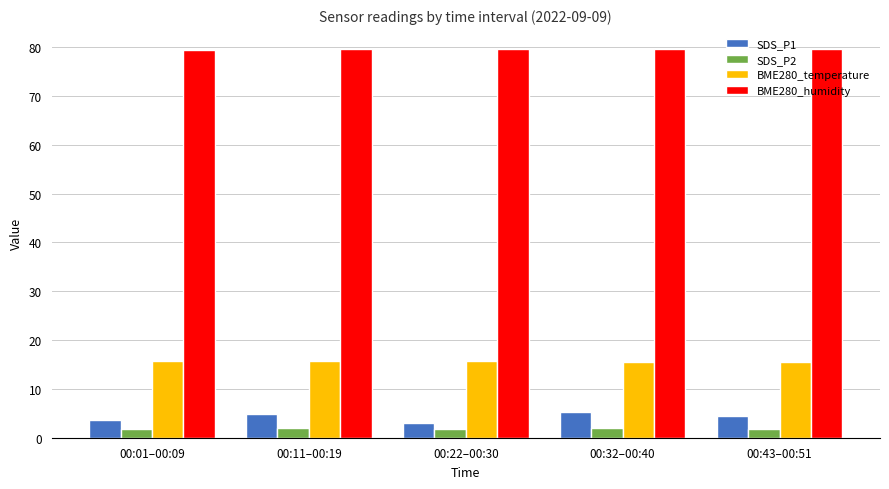

At how many categories does at least one series exceed 23?

5